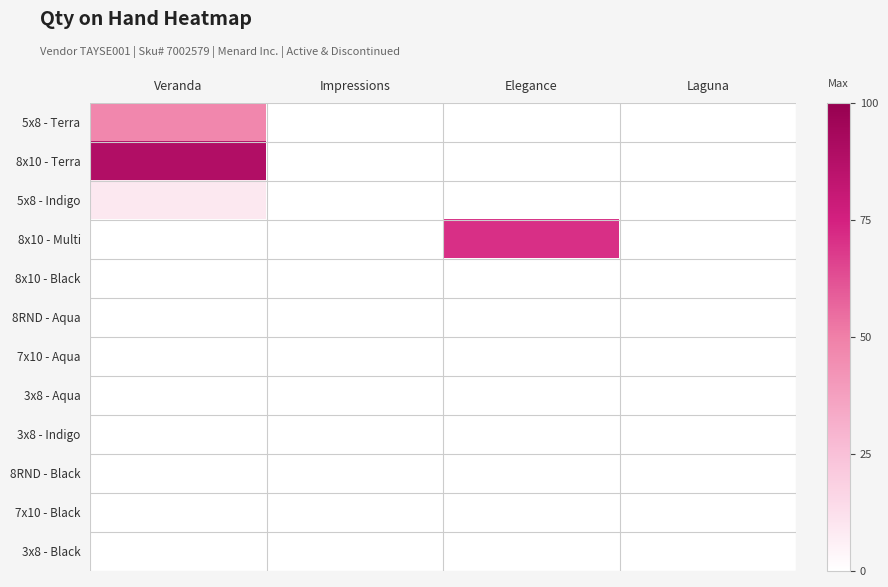

What is the greatest value displayed?

89